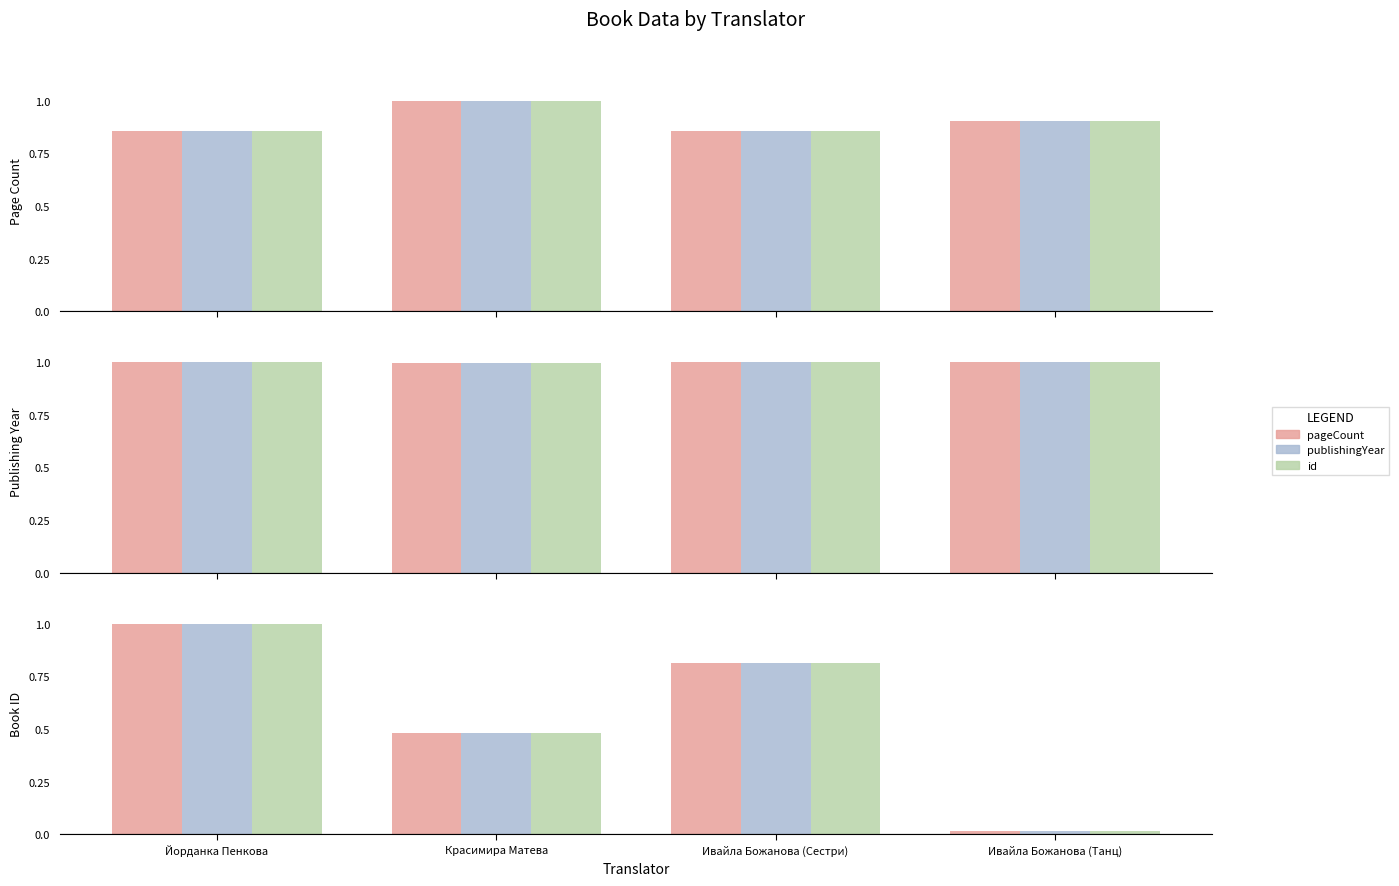

Which category has the highest value in the publishingYear series?

Йорданка Пенкова